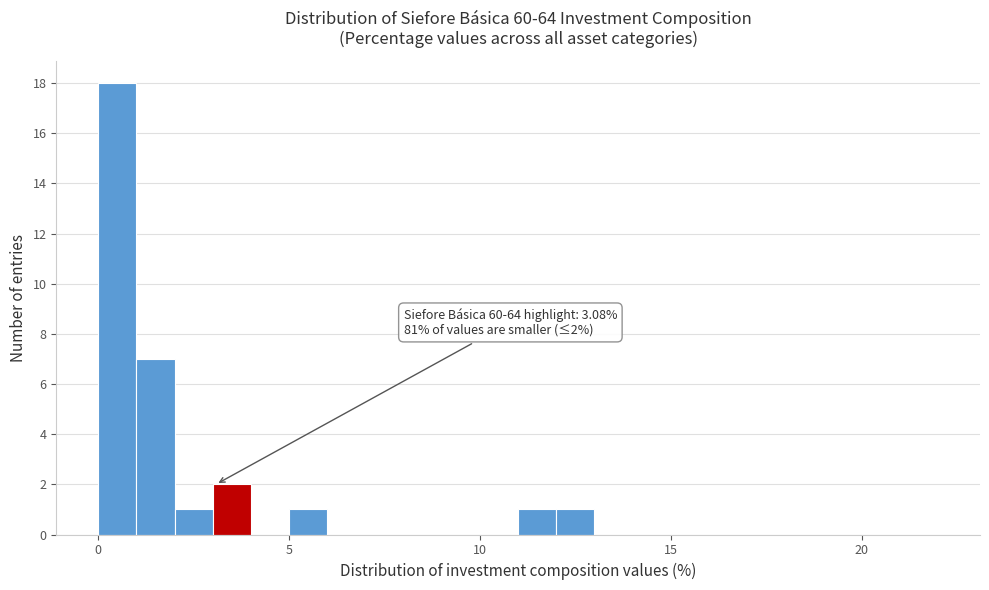

Read against the x-axis, roughly where is the centre of the tallest bar?

0.5